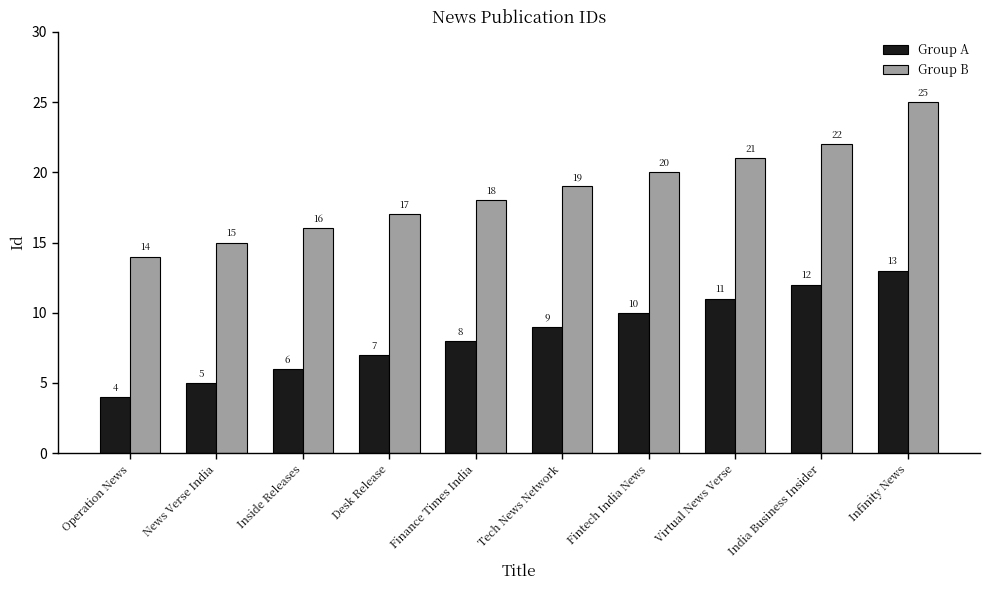

Are the bars grouped side by side (vs. stacked)?

Yes